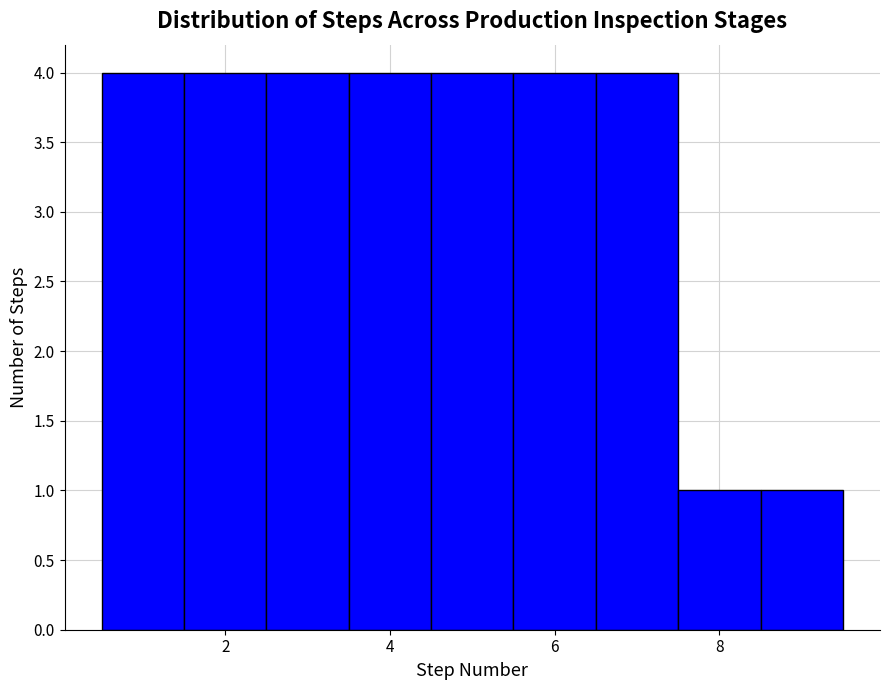

What is the height of the bar covering 5.5 to 6.5 on the x-axis? Neither the bar edges nor the heights are printed on the chart, so give them approximately, as read against the axes.

4